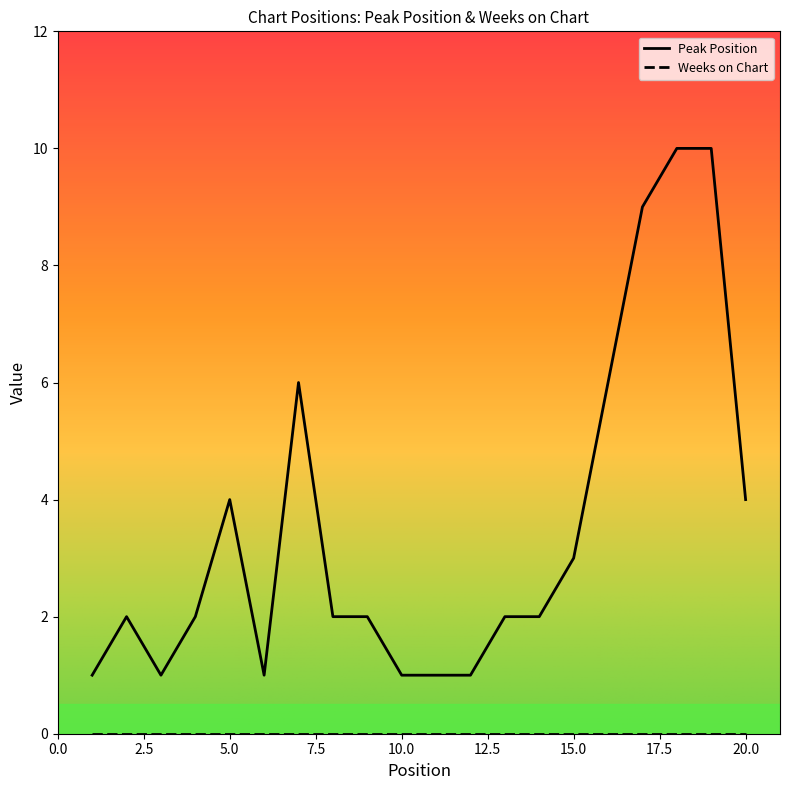

Is this an area chart (filled region under the line)?

No